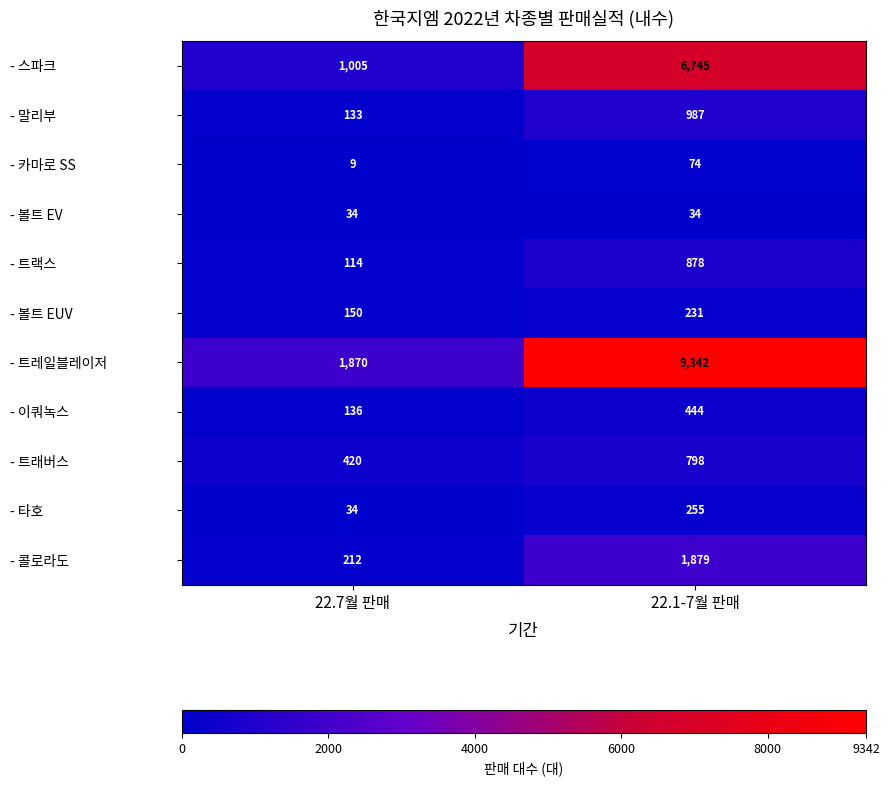

At which category is the sum across all series the highest?

22.1-7월 판매